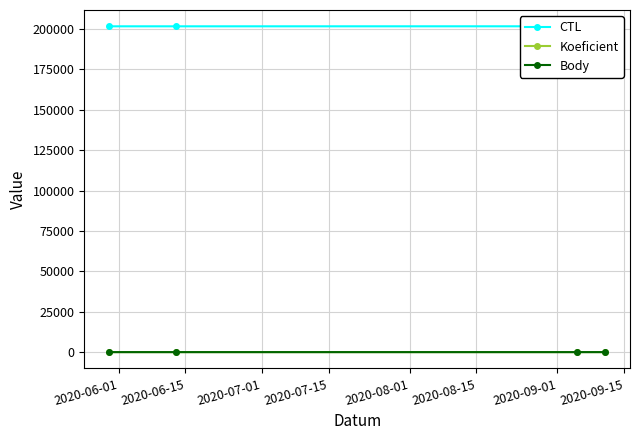

True or false: CTL and Body intersect in this chart.

False